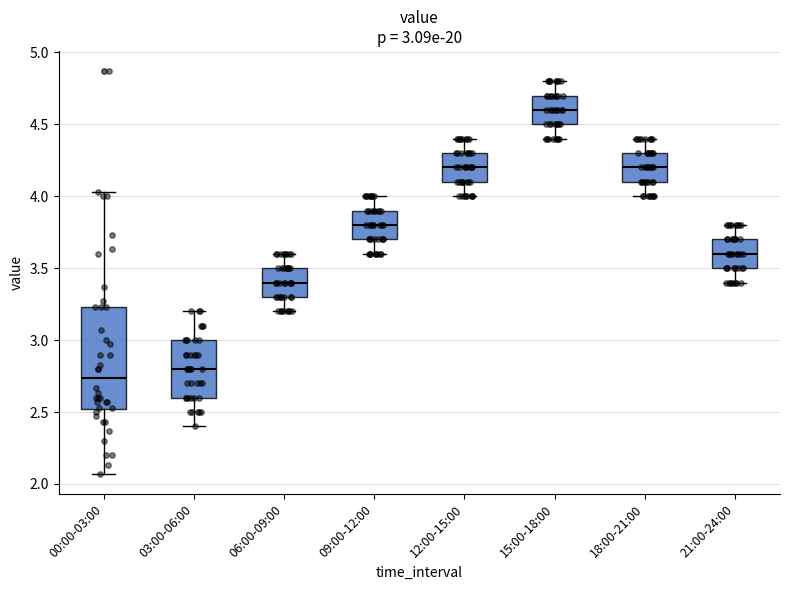

Which box has the lowest median line?

00:00-03:00